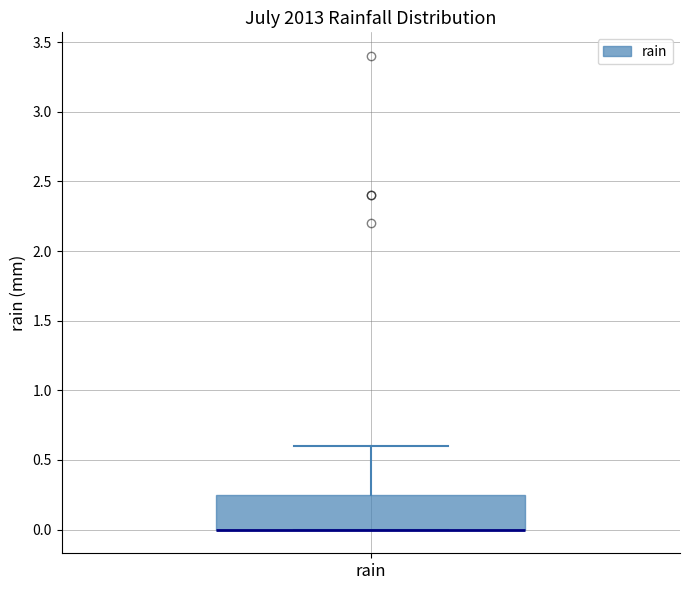

Where is the lower edge of the box for rain on the y-axis? The values are not printed on the chart, so give them approximately, as read against the axis.

0.00